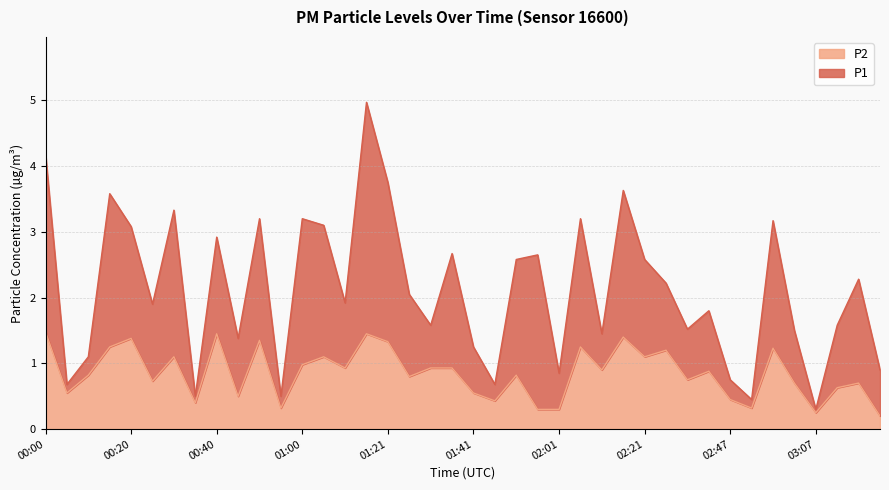

What is the value of the P1 point at the 20th from the left?

2.7